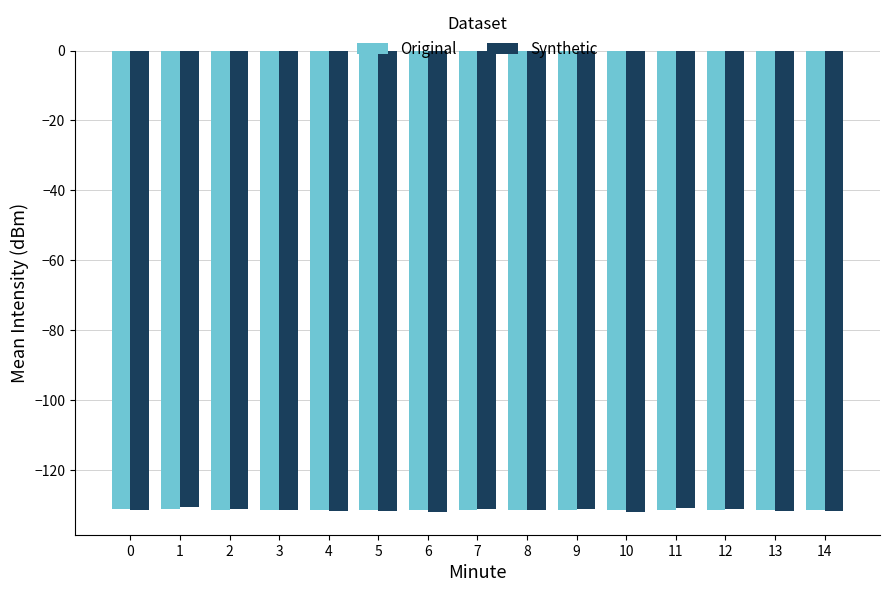

What is the spread (max minus min) of values at 13?

0.3